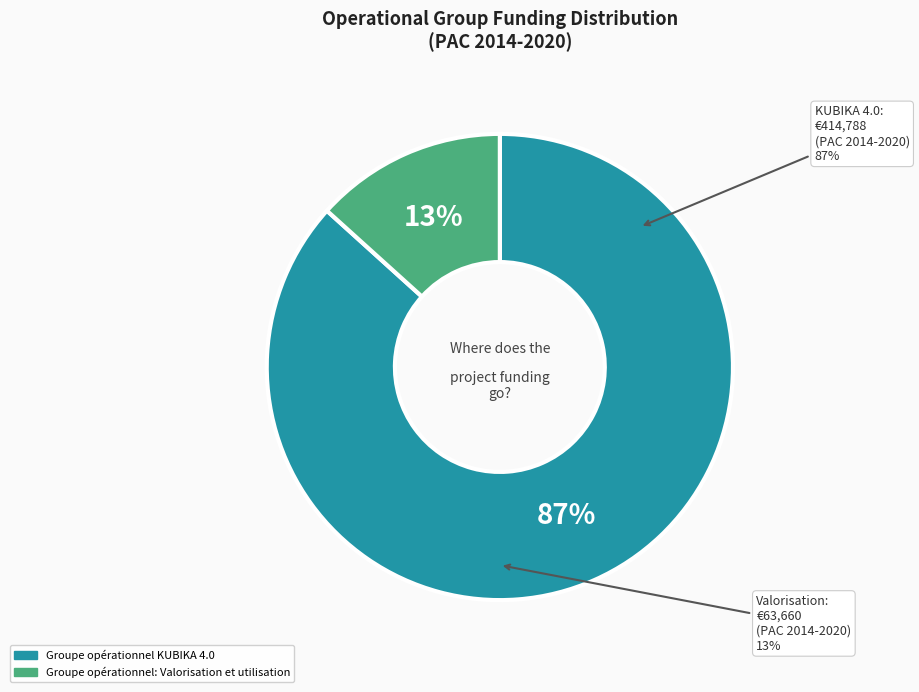

Is the sum of Groupe opérationnel KUBIKA 4.0 and Groupe opérationnel: Valorisation et utilisation greater than half?

Yes